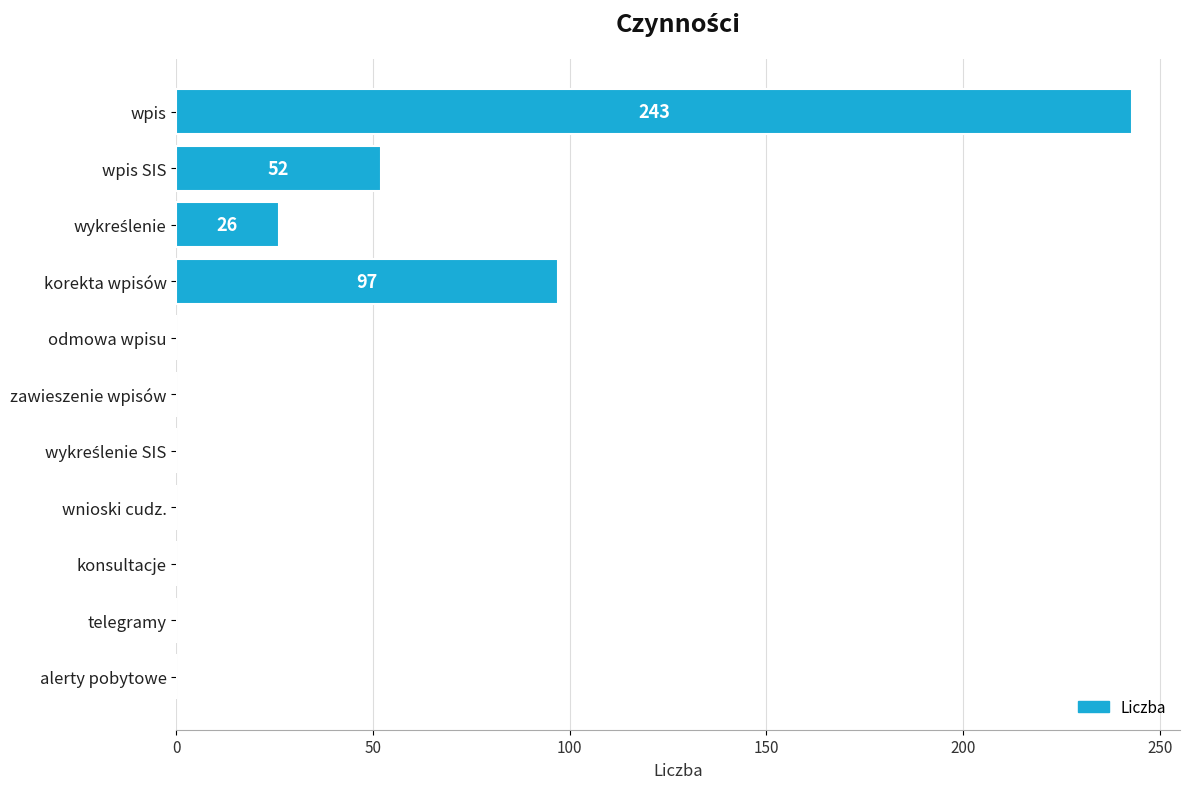

How many data points does each series have?

11